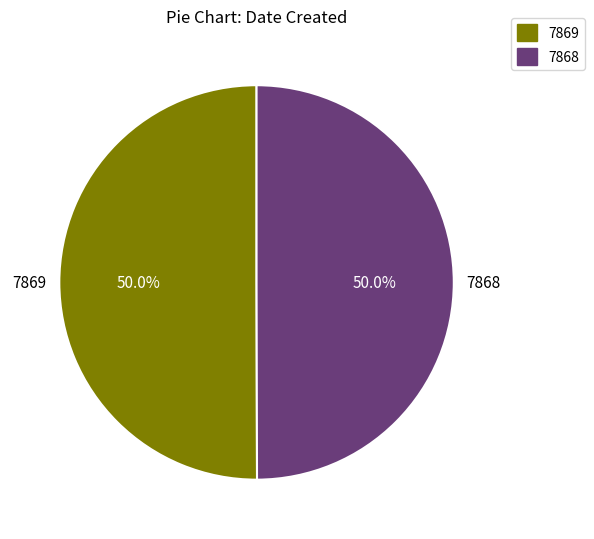

To the nearest percent, what percentage of the pie is 7868?

50%